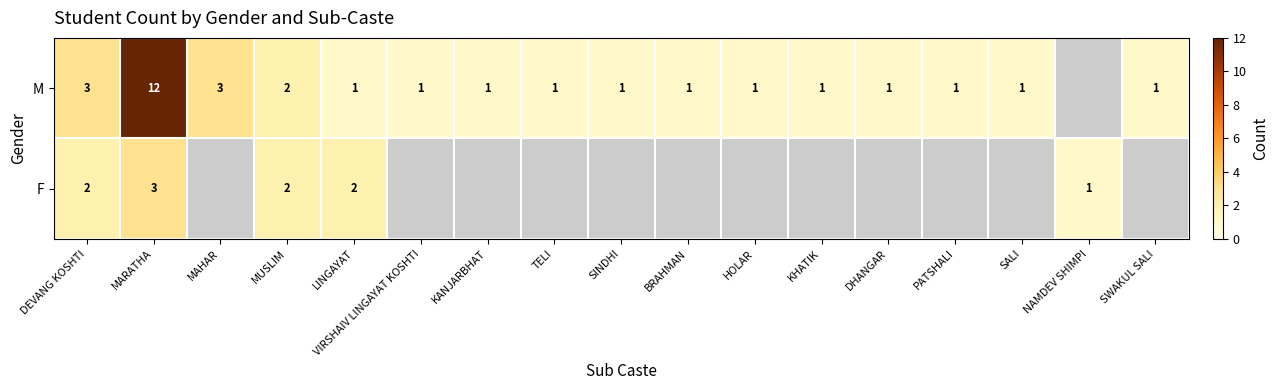

What is the total value across all series at LINGAYAT?

3